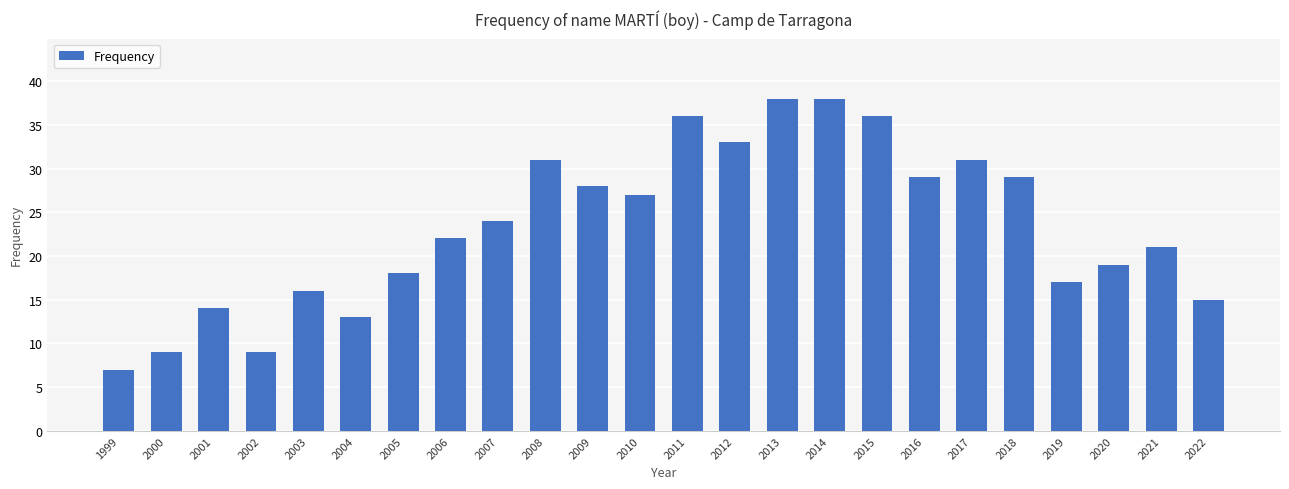

The chart shows a value of 7 at 2017. True or false?

False